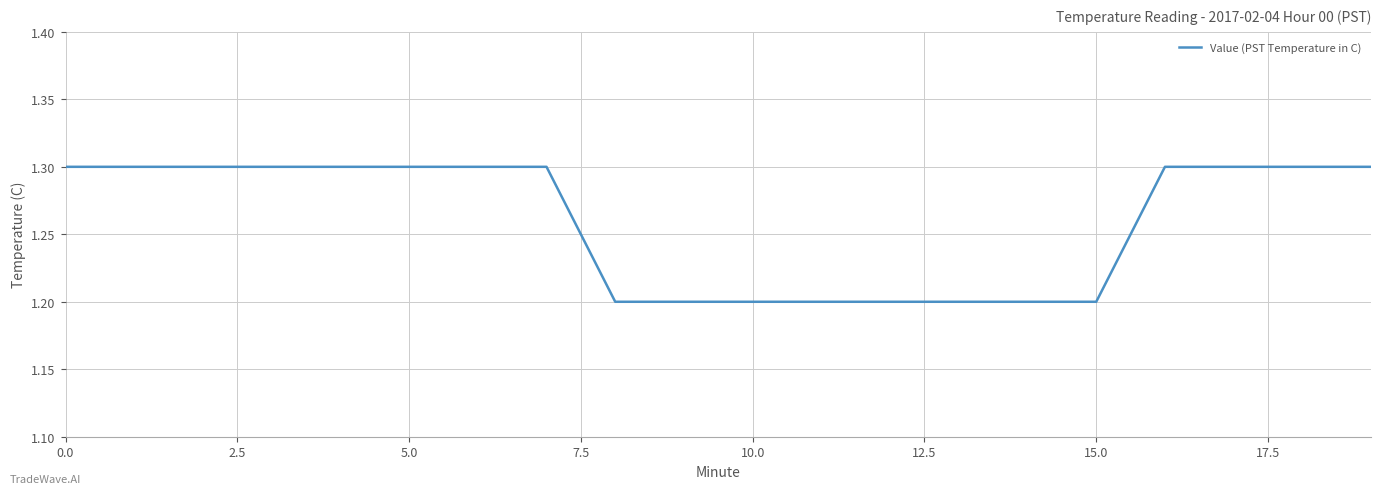

What is the smallest value displayed?

1.2